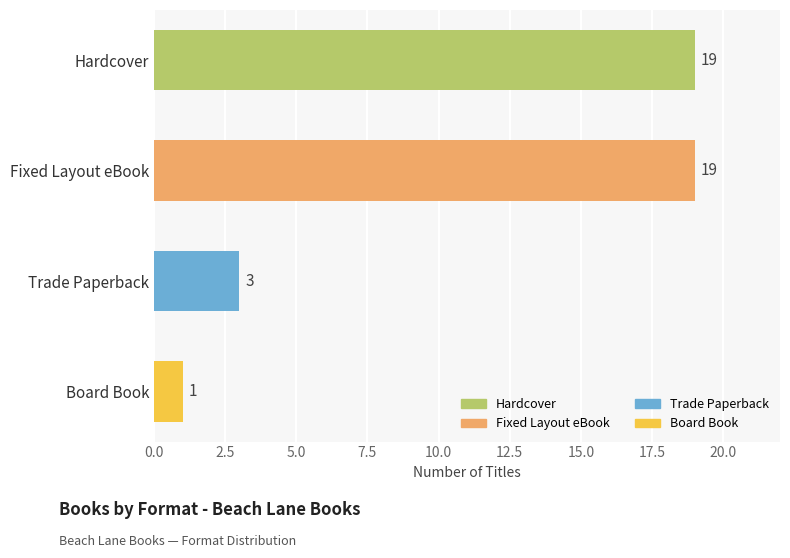

What is the value of the 1st bar from the top?

19